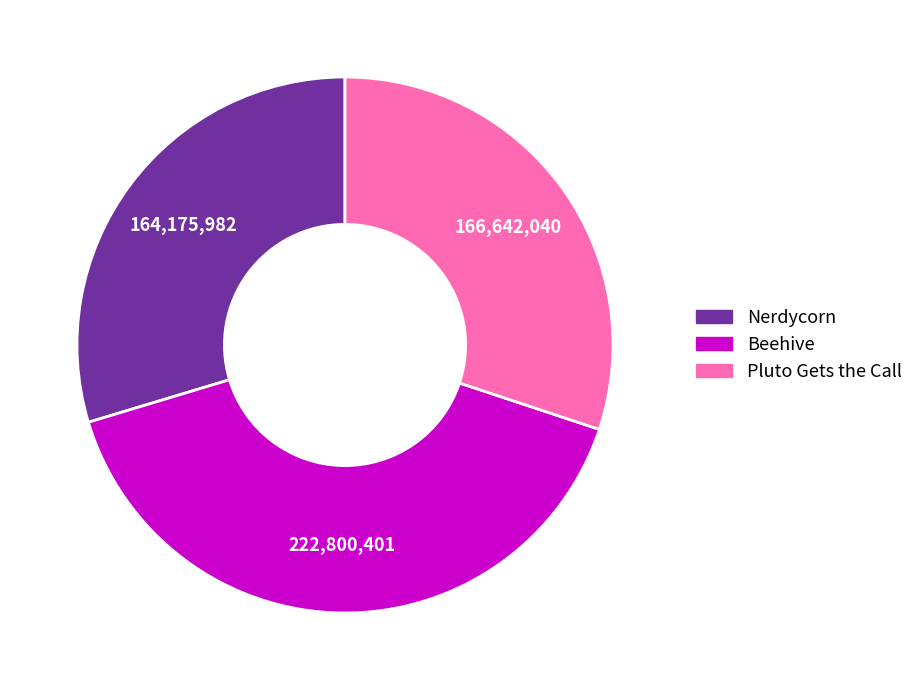

Is the sum of Beehive and Nerdycorn greater than half?

Yes